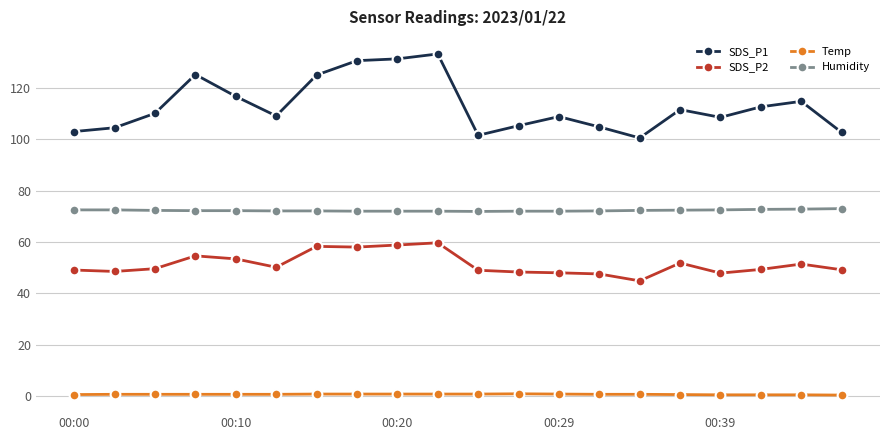

Rank the series by their maximum value, from highest to lowest.

SDS_P1, Humidity, SDS_P2, Temp